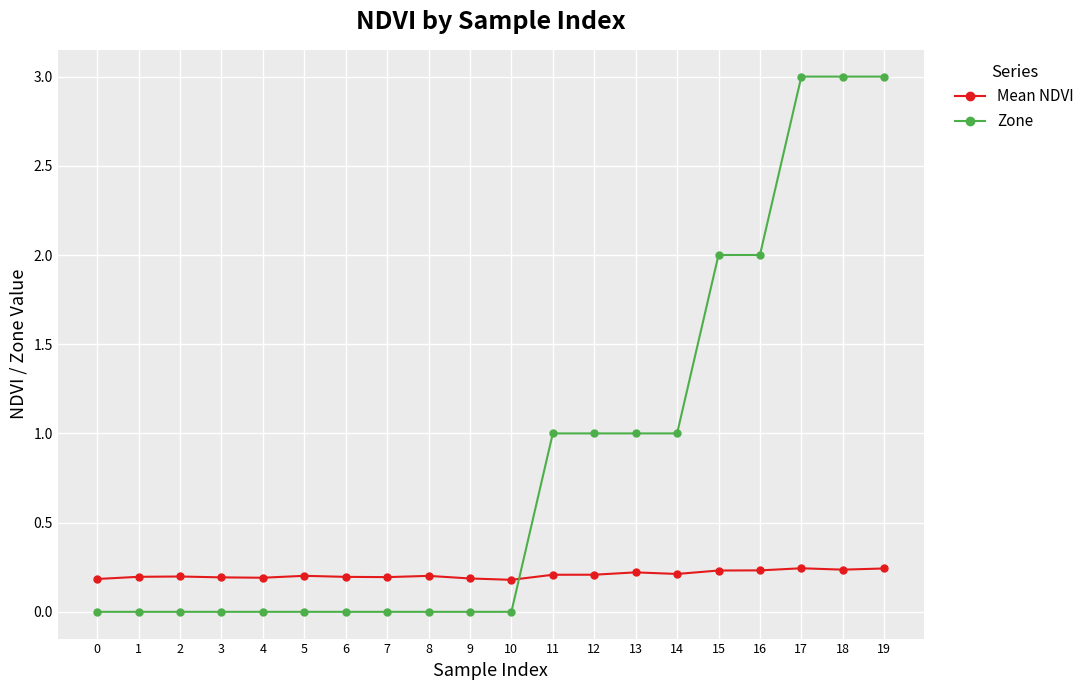

The value of Mean NDVI at 18 is 0.1. True or false?

False